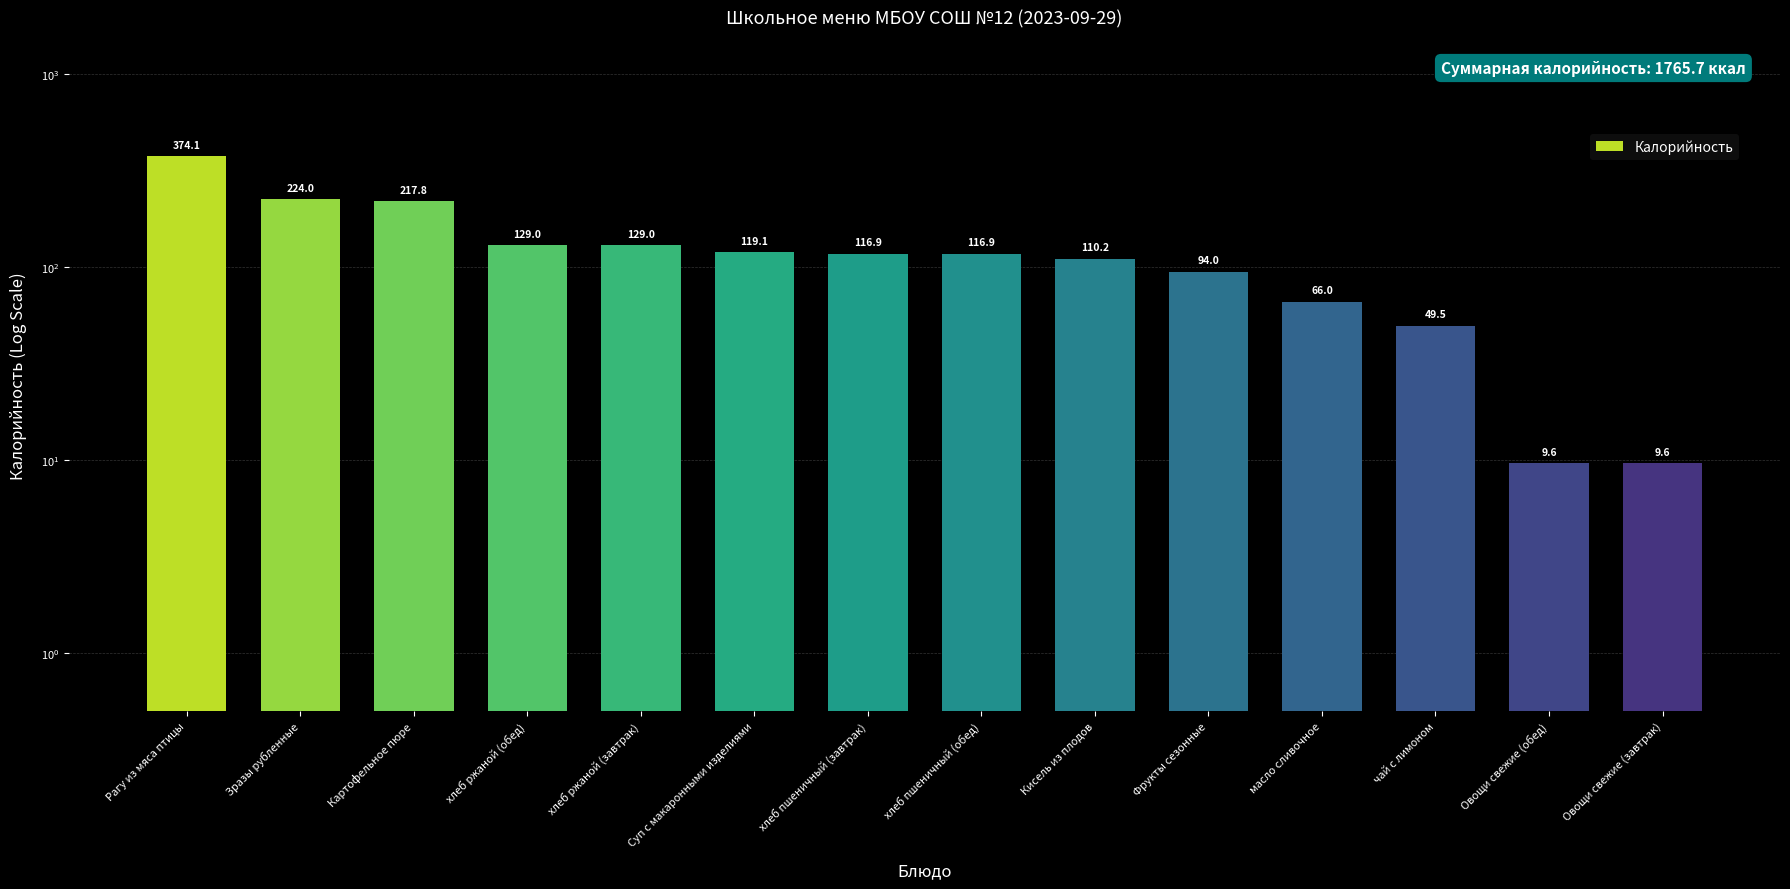

At which category does the chart reach its minimum across all series?

Овощи свежие (обед)